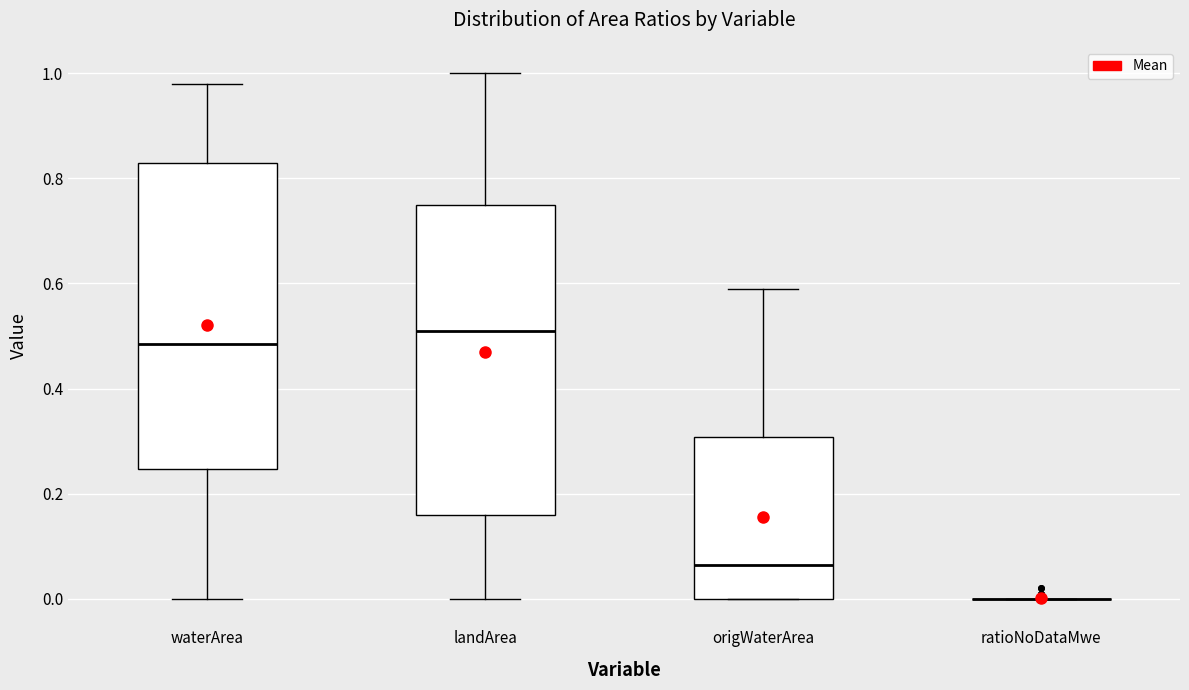

Reading left to right, read every box against the y-axis: the position of its median line, the range the box covers, and the ends of its whiskers. The values are not printed on the chart, so give them approximately, as read against the axis.

waterArea: median 0.48, box 0.24 to 0.84, whiskers 0.00 to 0.98
landArea: median 0.52, box 0.16 to 0.76, whiskers 0.00 to 1.00
origWaterArea: median 0.06, box 0.00 to 0.30, whiskers 0.00 to 0.60
ratioNoDataMwe: box collapsed to a line at 0.00, whiskers 0.00 to 0.00